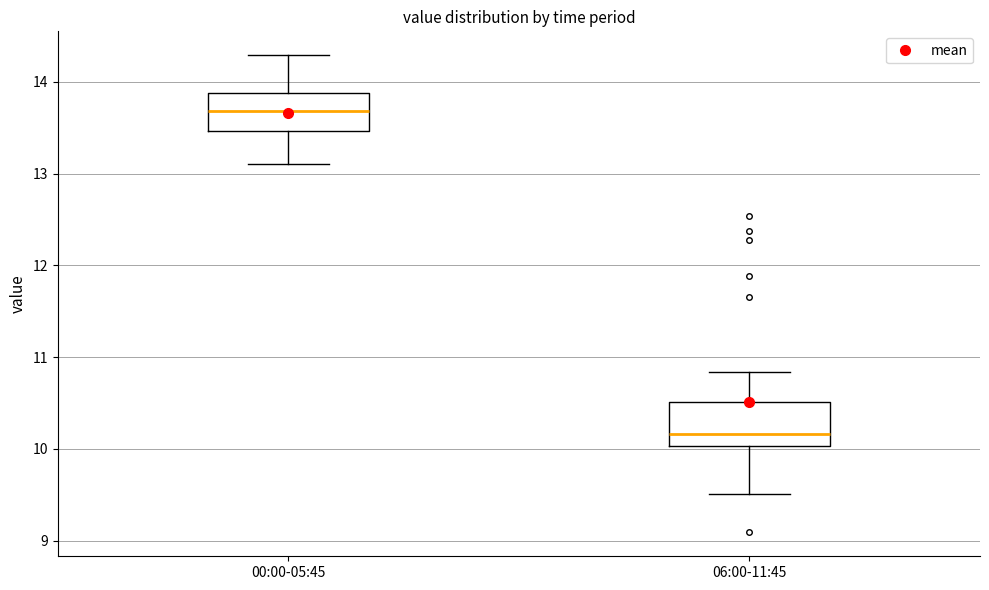

Reading left to right, transcribe this box plot: for each box, give where its median line is, the range the box spans, and where its two whiskers end, as read against the y-axis. The values are not printed on the chart, so give them approximately, as read against the axis.

00:00-05:45: median 13.7, box 13.5 to 13.9, whiskers 13.1 to 14.3
06:00-11:45: median 10.2, box 10.0 to 10.5, whiskers 9.5 to 10.8